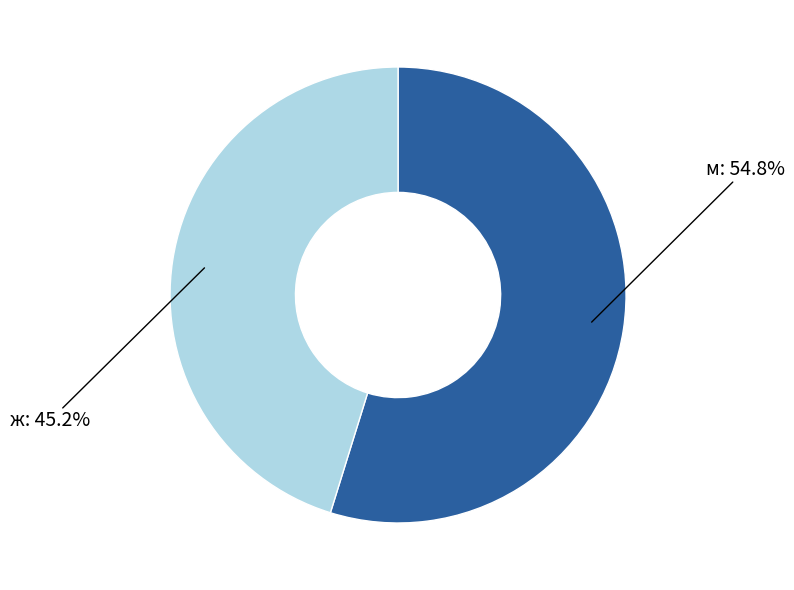

Count the number of slices in the pie.

2